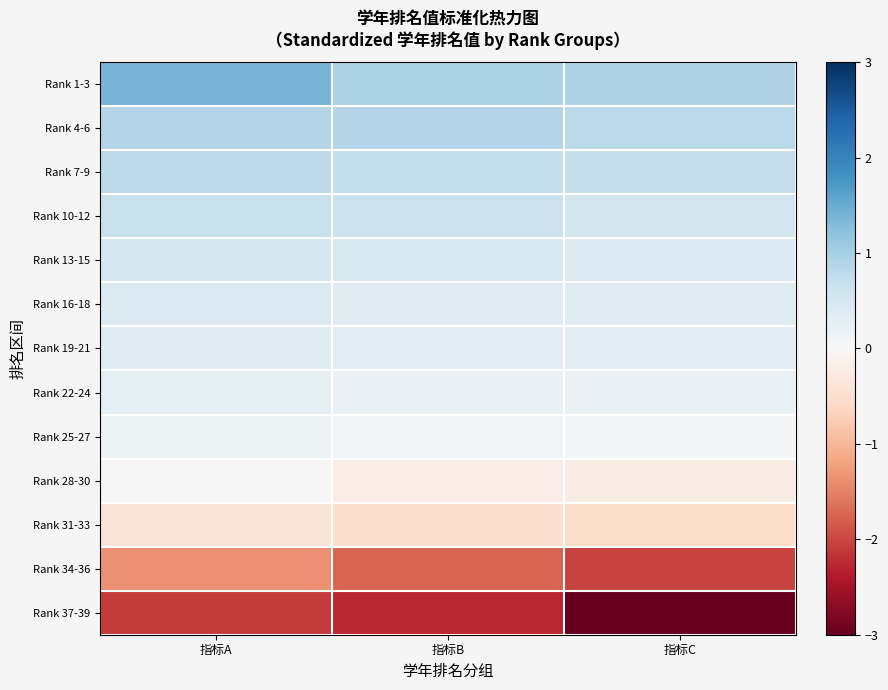

Which has a higher value, 指标C or 指标B?

指标B